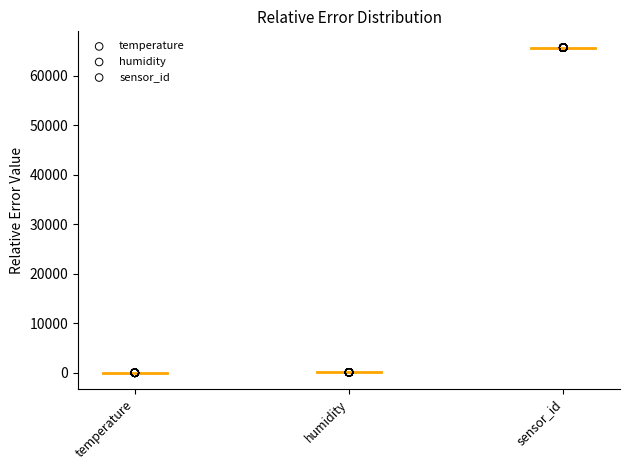

Which series contains the highest Y value?

sensor_id